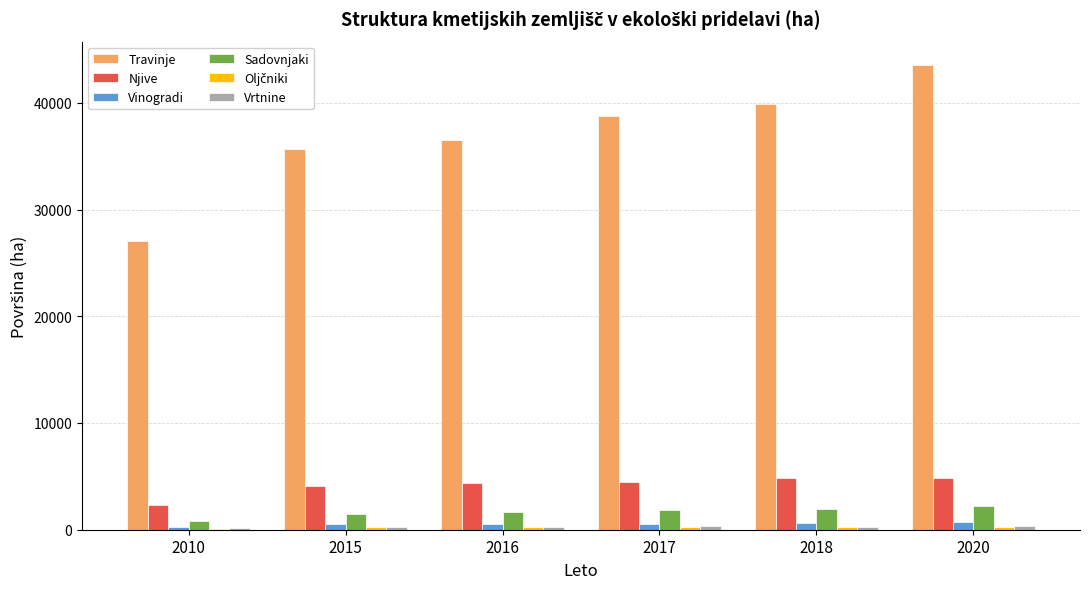

What is the sum of all Sadovnjaki values?

9993.2